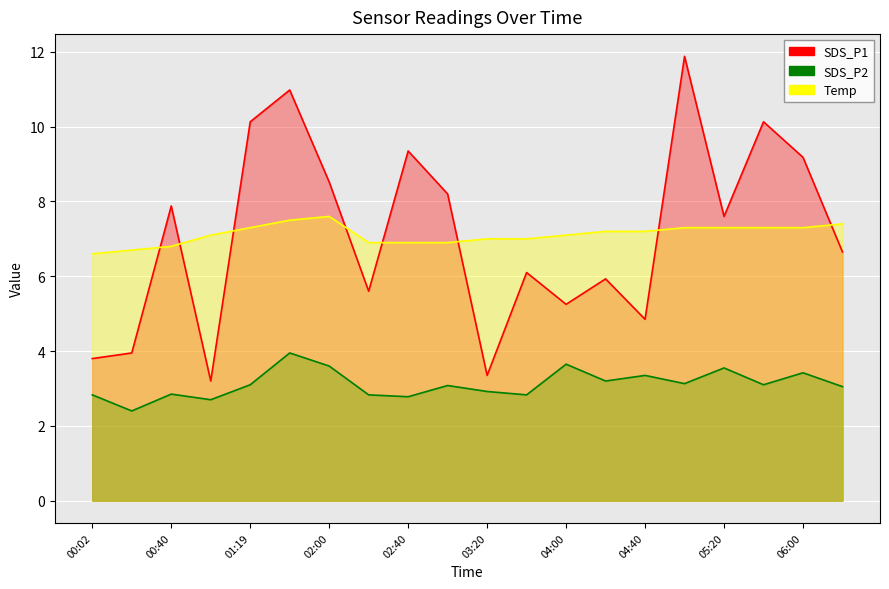

How many values in the SDS_P2 series exceed 3?

12